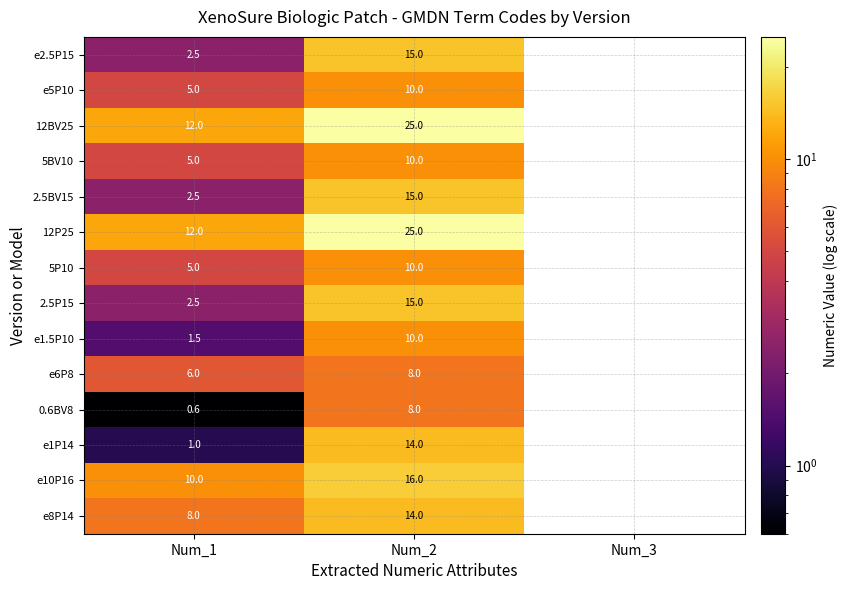

What is the spread (max minus min) of values at Num_2?

17.0